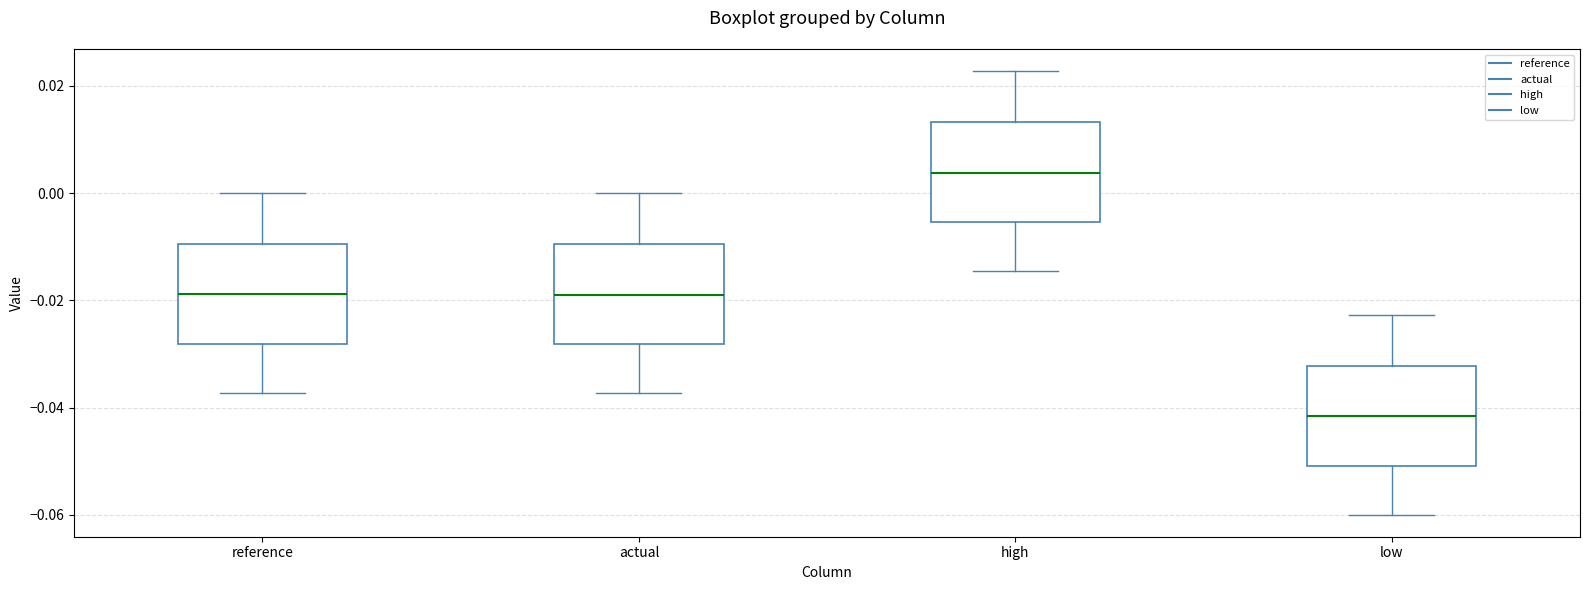

Which box's median line is the highest?

high